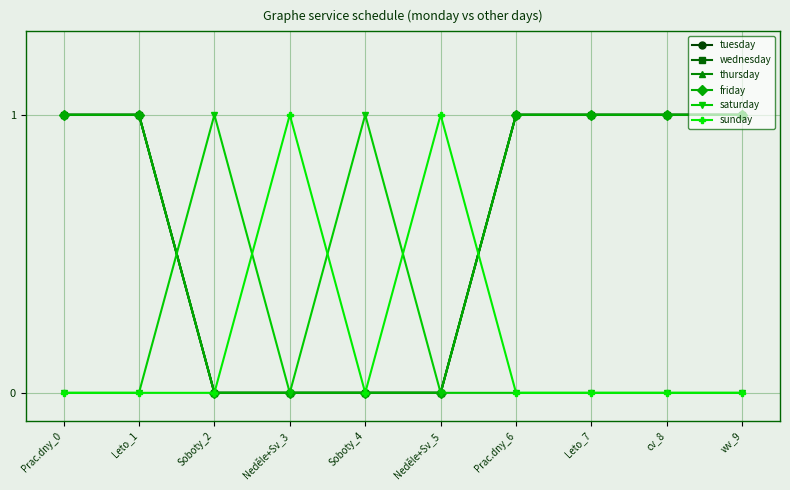

What is the label of the 4th point from the right?

Prac.dny_6